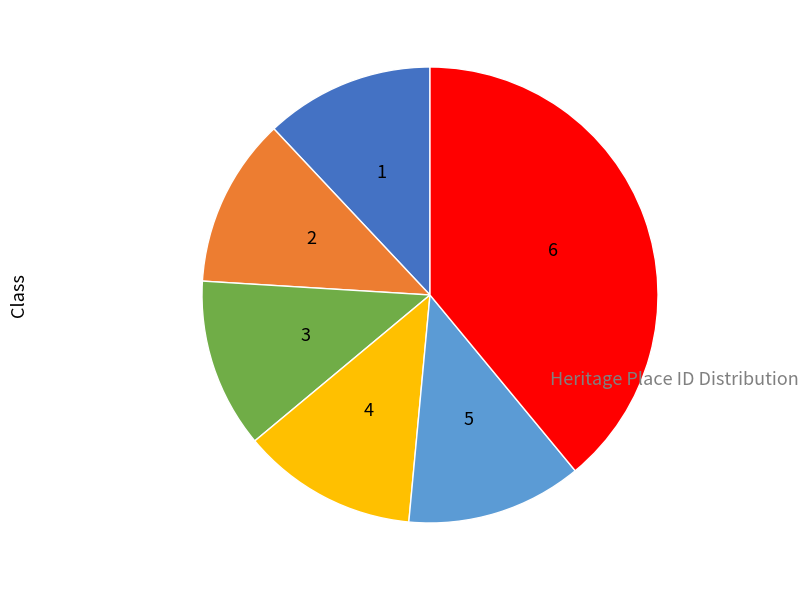

Does any single category account for the majority?

No